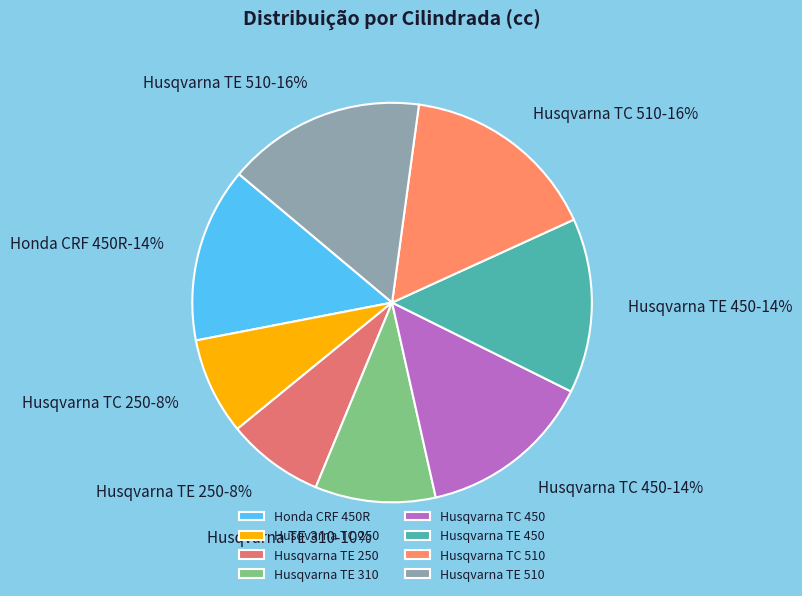

How many slices are in this pie chart?

8